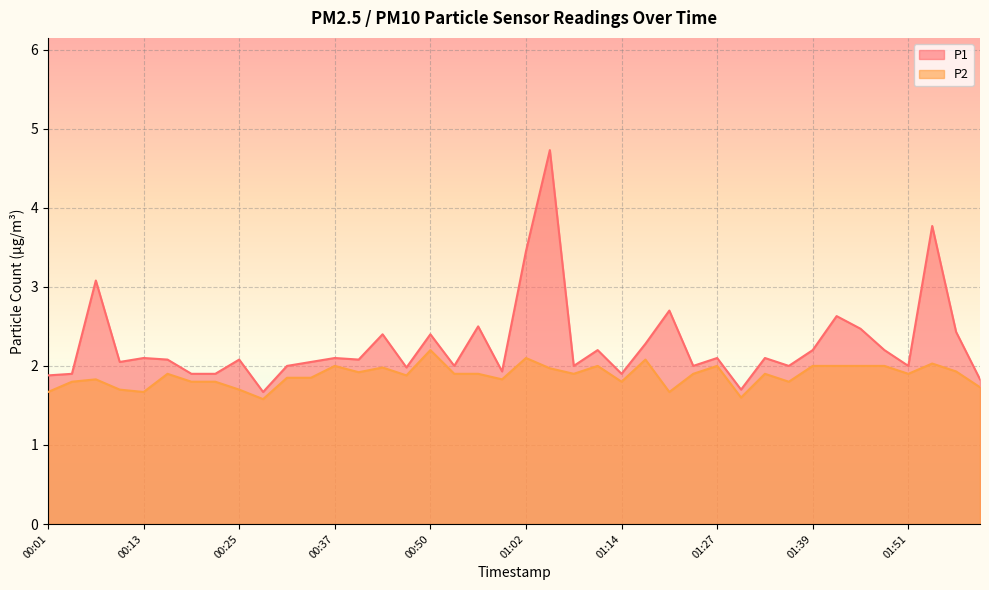

List the series in order of their peak value, highest first.

P1, P2